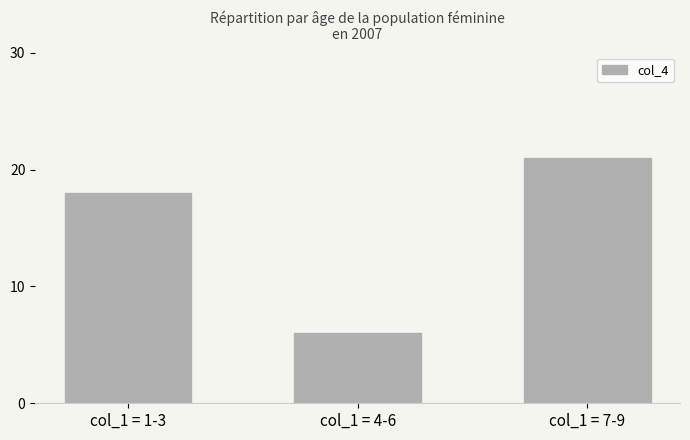

List the labels in order of value, largest first.

col_1 = 7-9, col_1 = 1-3, col_1 = 4-6